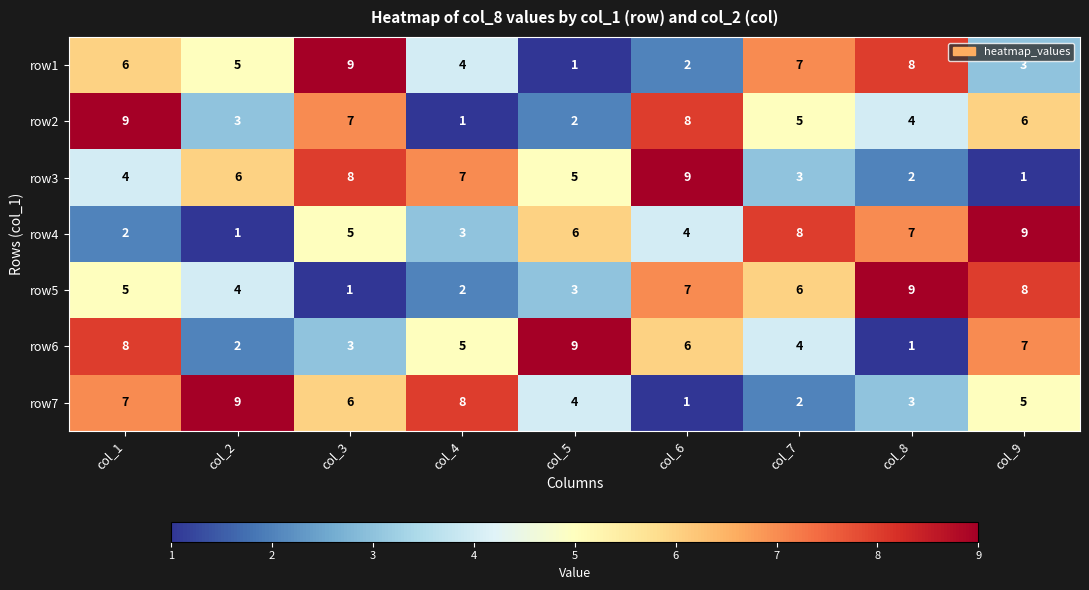

Which category has the highest value in the row2 series?

col_1